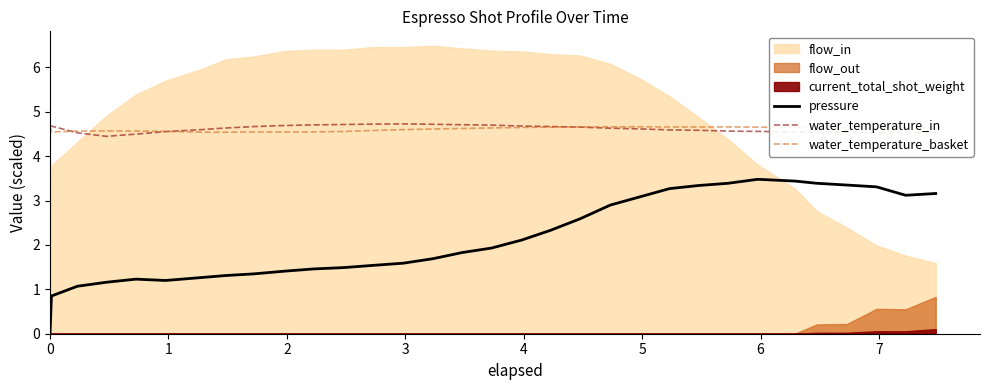

True or false: water_temperature_in and pressure cross at least once.

False